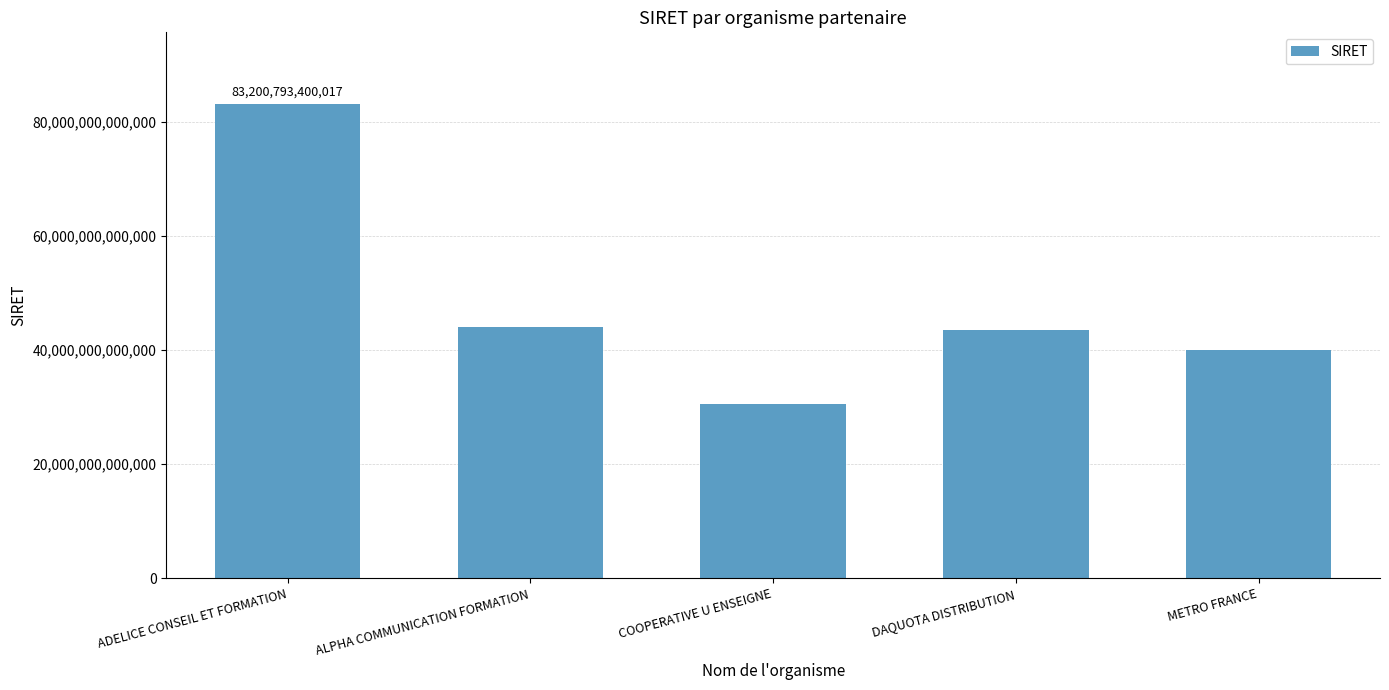

Read the value at METRO FRANCE, to the nearest 100.

39931561300000